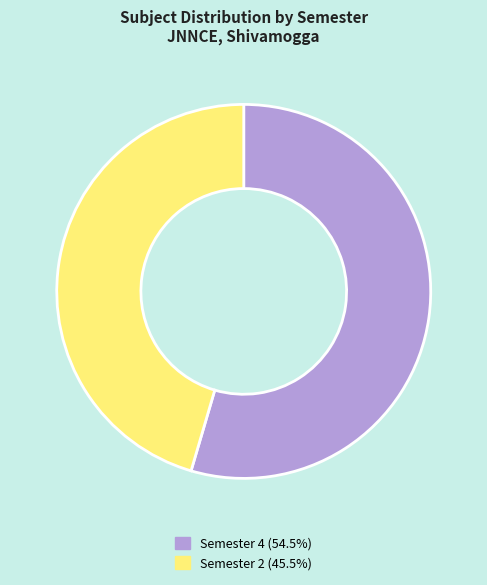

How many slices are in this pie chart?

2